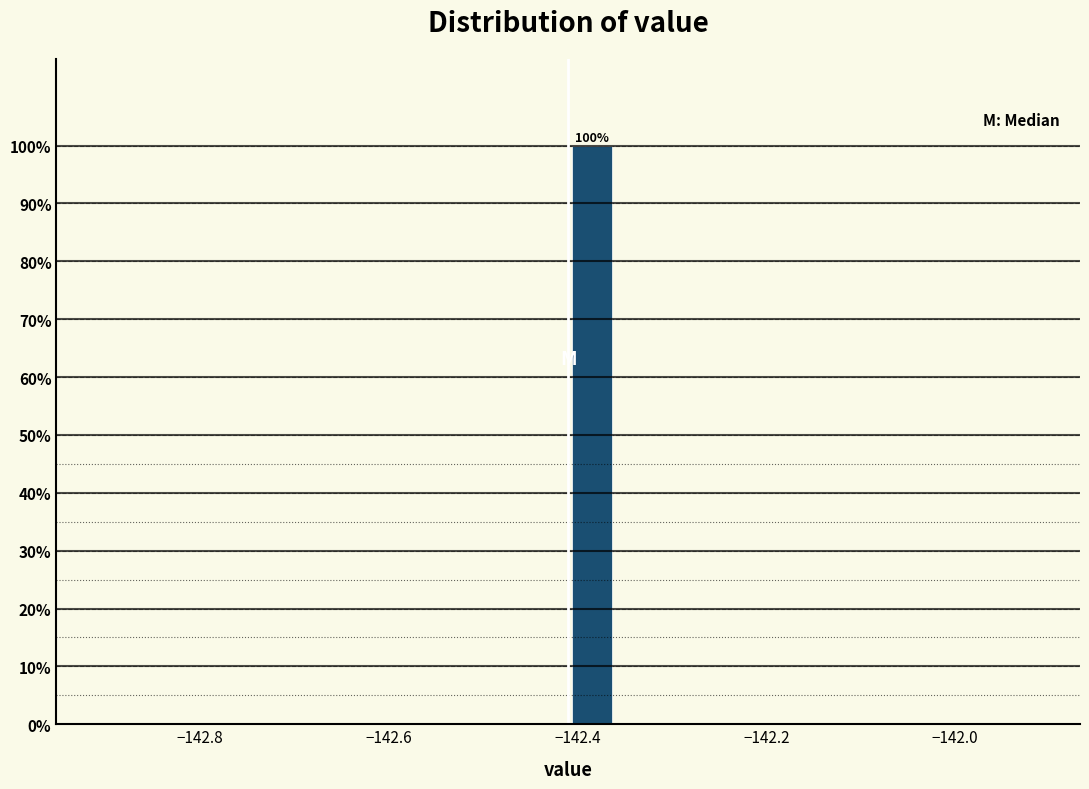

Read against the x-axis, roughly where is the centre of the tallest bar?

-142.38